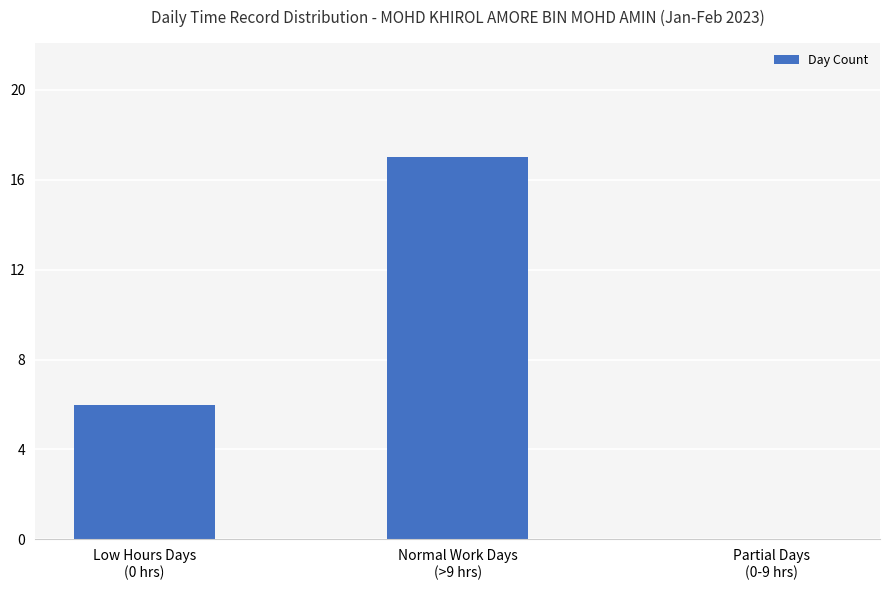

Reading left to right, what are all the values shown in this chart?

Low Hours Days
(0 hrs)=6	Normal Work Days
(>9 hrs)=17	Partial Days
(0-9 hrs)=0